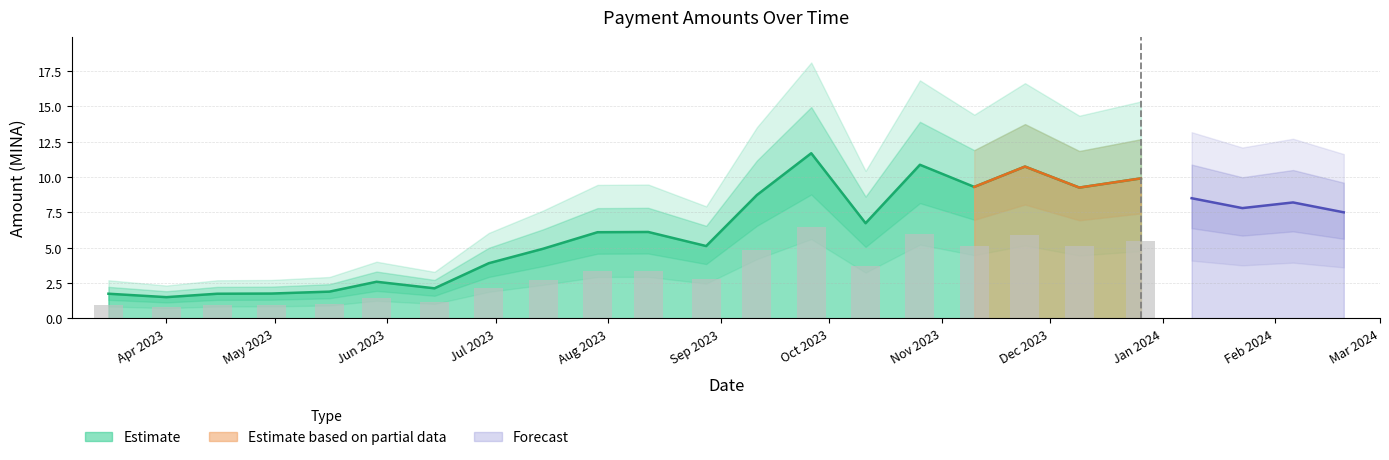

Does the chart contain stacked bars?

No